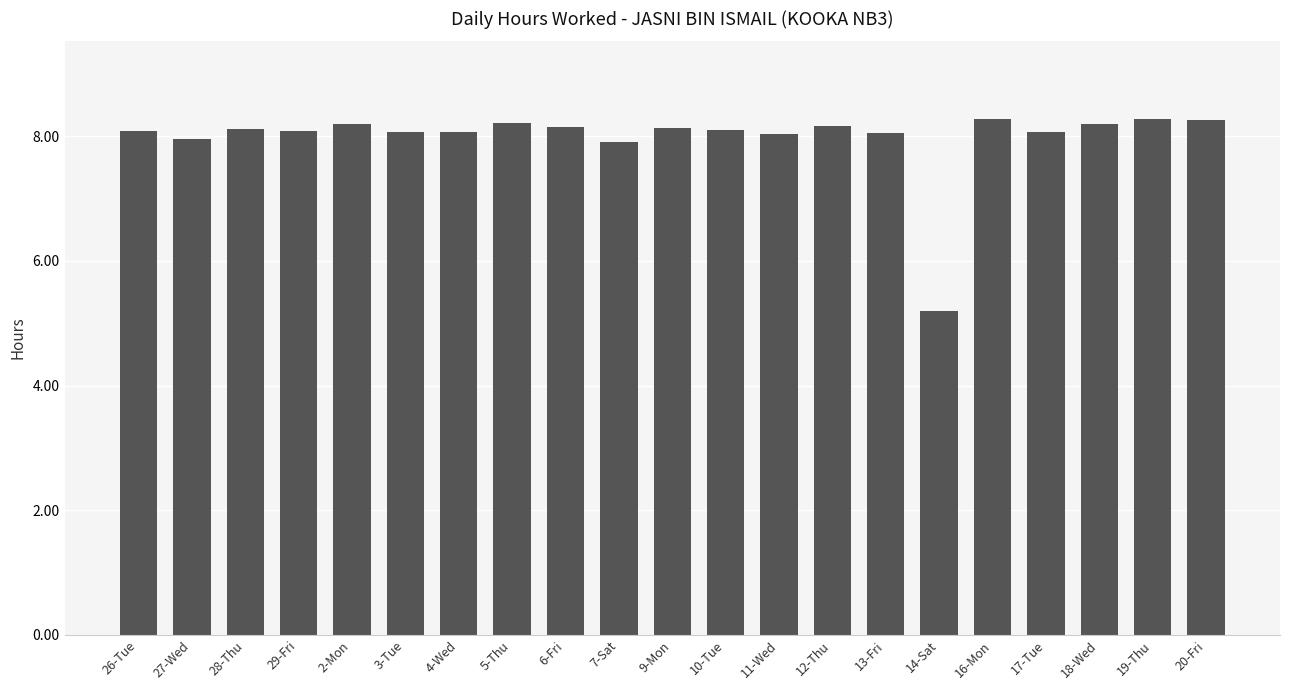

What is the label of the 11th bar from the left?

9-Mon